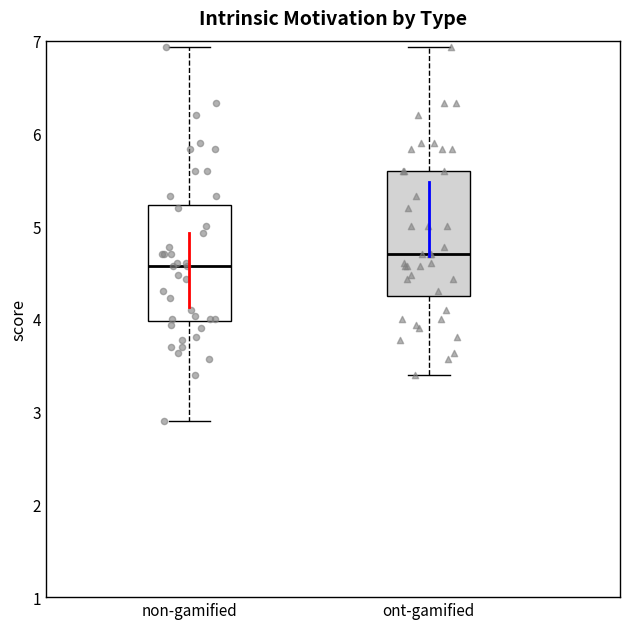

Reading left to right, read every box against the y-axis: the position of its median line, the range the box covers, and the ends of its whiskers. The values are not printed on the chart, so give them approximately, as read against the axis.

non-gamified: median 4.6, box 4.0 to 5.2, whiskers 2.9 to 6.9
ont-gamified: median 4.7, box 4.3 to 5.6, whiskers 3.4 to 6.9